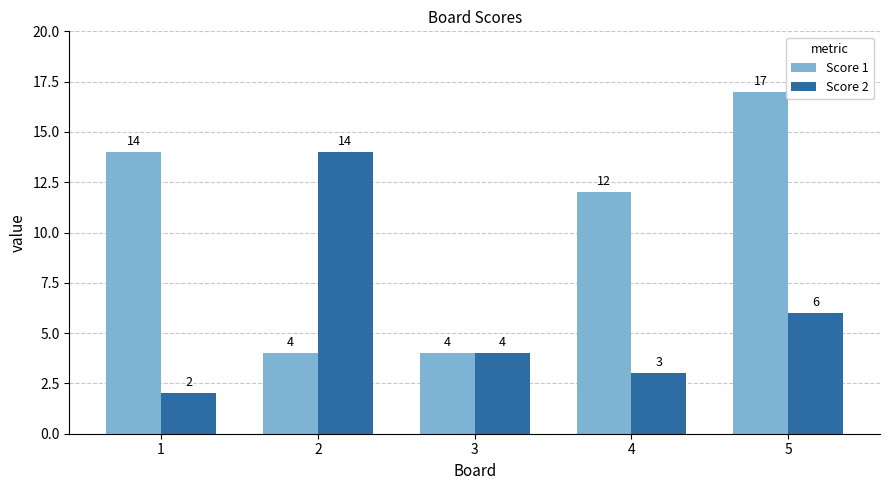

What is the difference between the maximum and minimum values in the Score 2 series?

12